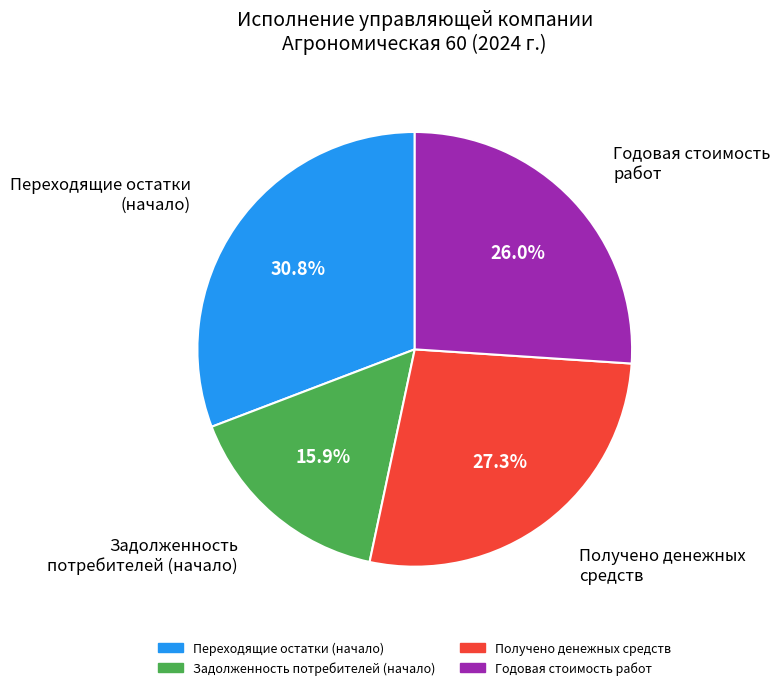

Is there any slice that represents more than half of the pie?

No